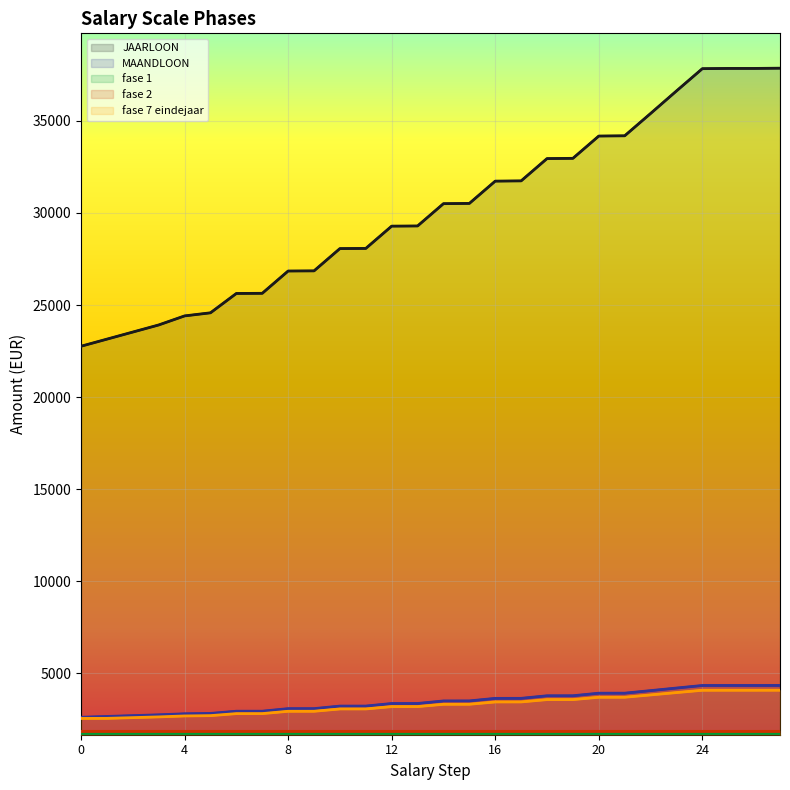

Which series has the largest range (max minus min)?

JAARLOON